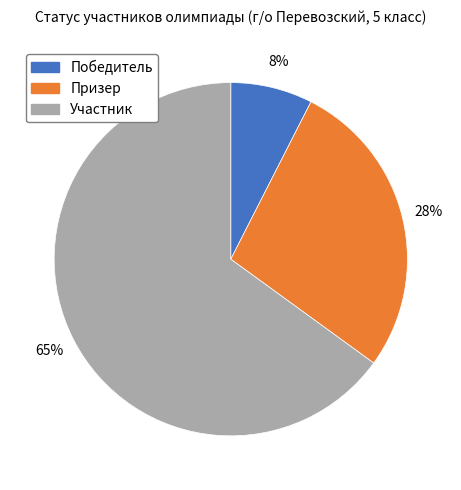

Rank the categories by value from lowest to highest.

Победитель, Призер, Участник